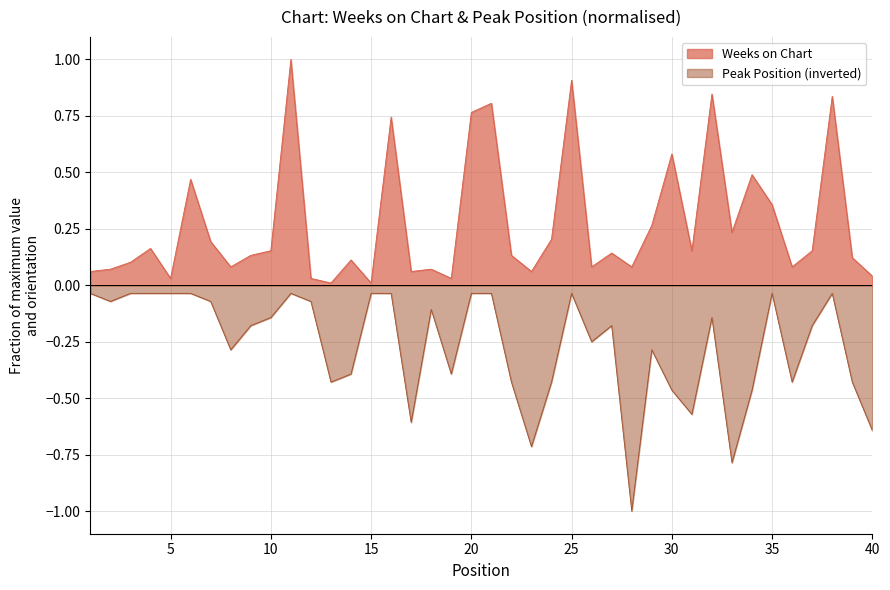

Which category has the highest value across all series?

11